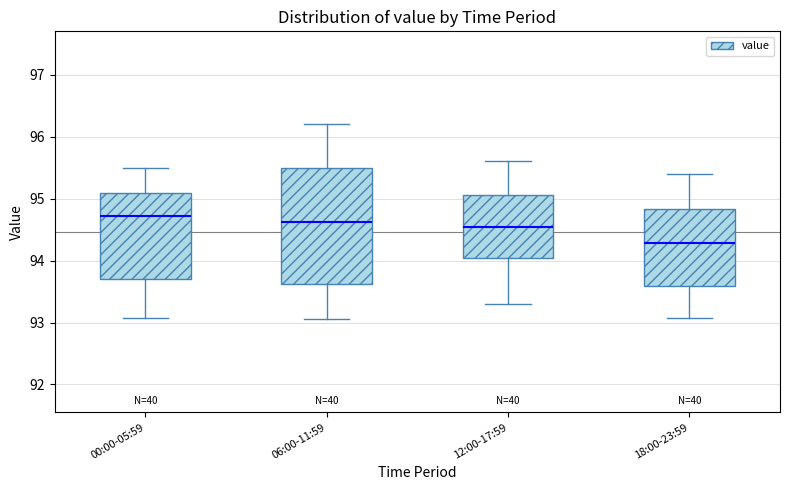

Where is the lower edge of the box for 06:00-11:59 on the y-axis? The values are not printed on the chart, so give them approximately, as read against the axis.

93.6